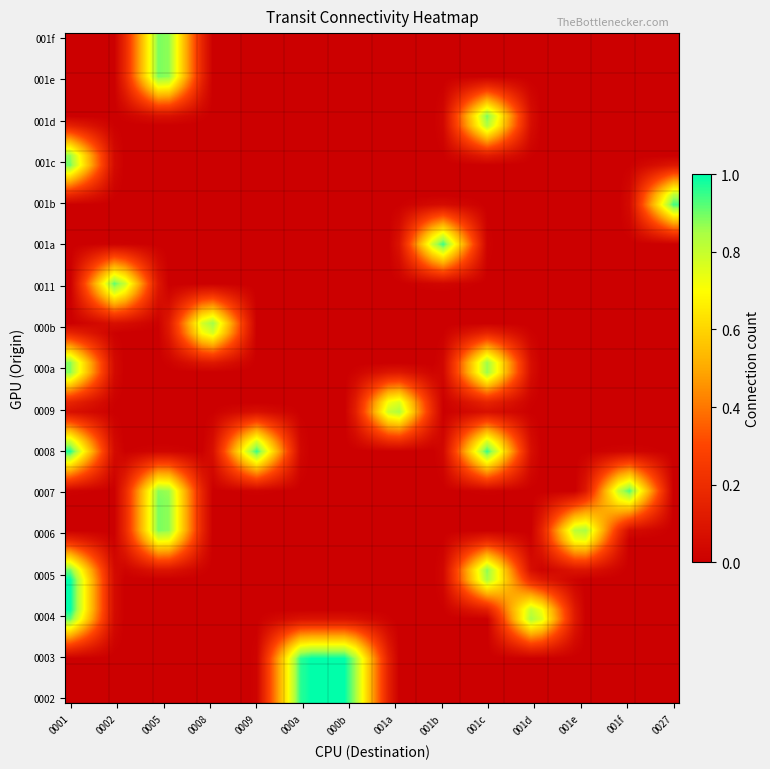

At which category is the sum across all series the highest?

000a